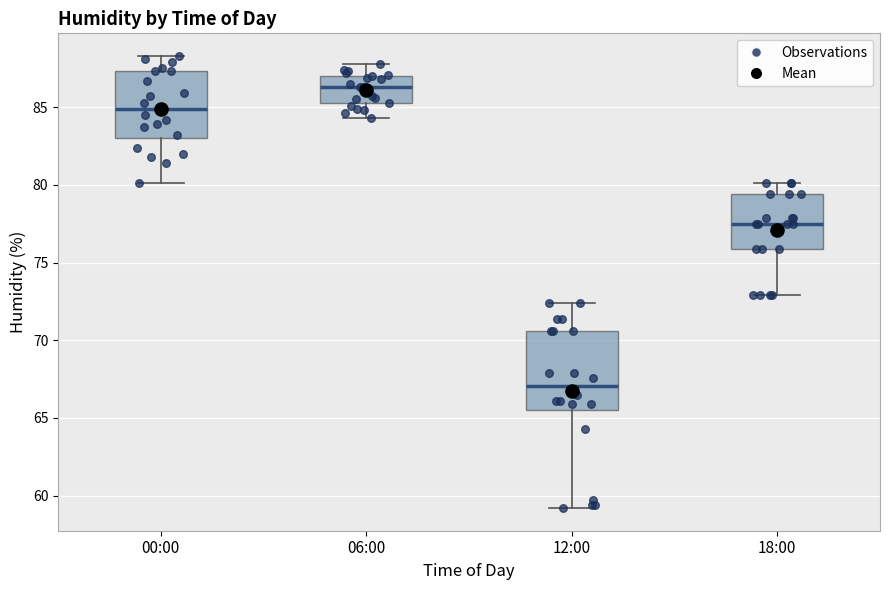

Reading left to right, transcribe this box plot: for each box, give where its median line is, the range the box spans, and where its two whiskers end, as read against the y-axis. The values are not printed on the chart, so give them approximately, as read against the axis.

00:00: median 85.0, box 83.0 to 87.5, whiskers 80.0 to 88.5
06:00: median 86.5, box 85.5 to 87.0, whiskers 84.5 to 88.0
12:00: median 67.0, box 65.5 to 70.5, whiskers 59.0 to 72.5
18:00: median 77.5, box 76.0 to 79.5, whiskers 73.0 to 80.0